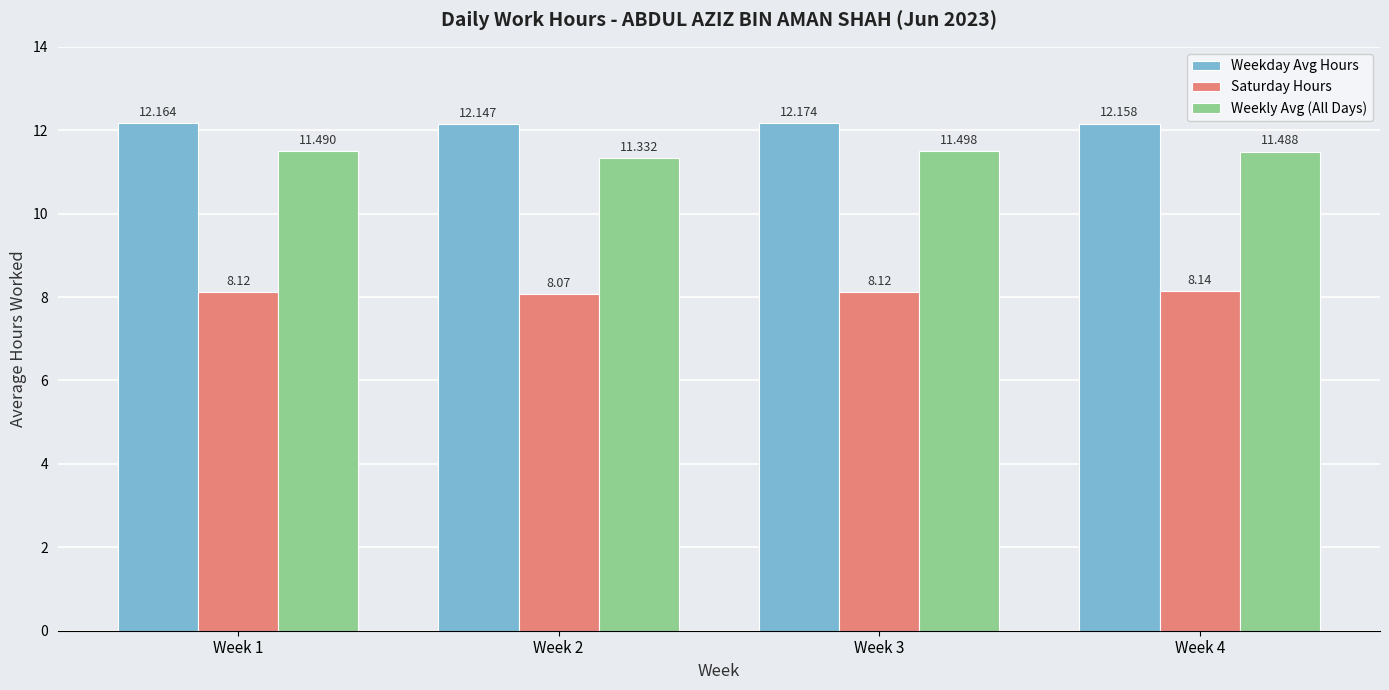

Reading right to left, transcribe all the data shown in this chart.

Weekday Avg Hours: Week 4=12.2	Week 3=12.2	Week 2=12.1	Week 1=12.2
Saturday Hours: Week 4=8.1	Week 3=8.1	Week 2=8.1	Week 1=8.1
Weekly Avg (All Days): Week 4=11.5	Week 3=11.5	Week 2=11.3	Week 1=11.5